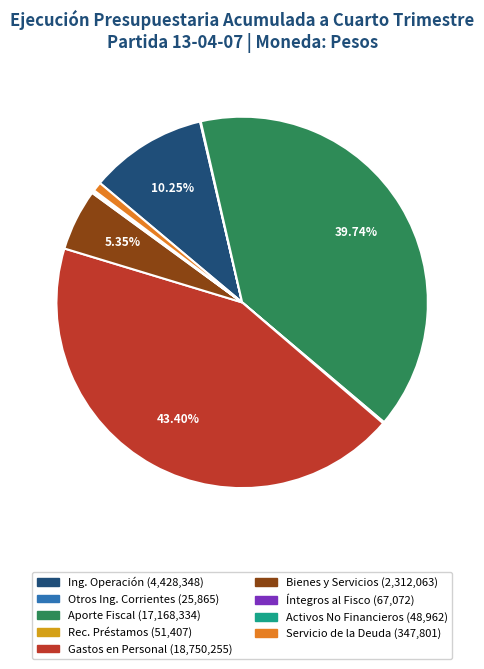

Is there any slice that represents more than half of the pie?

No